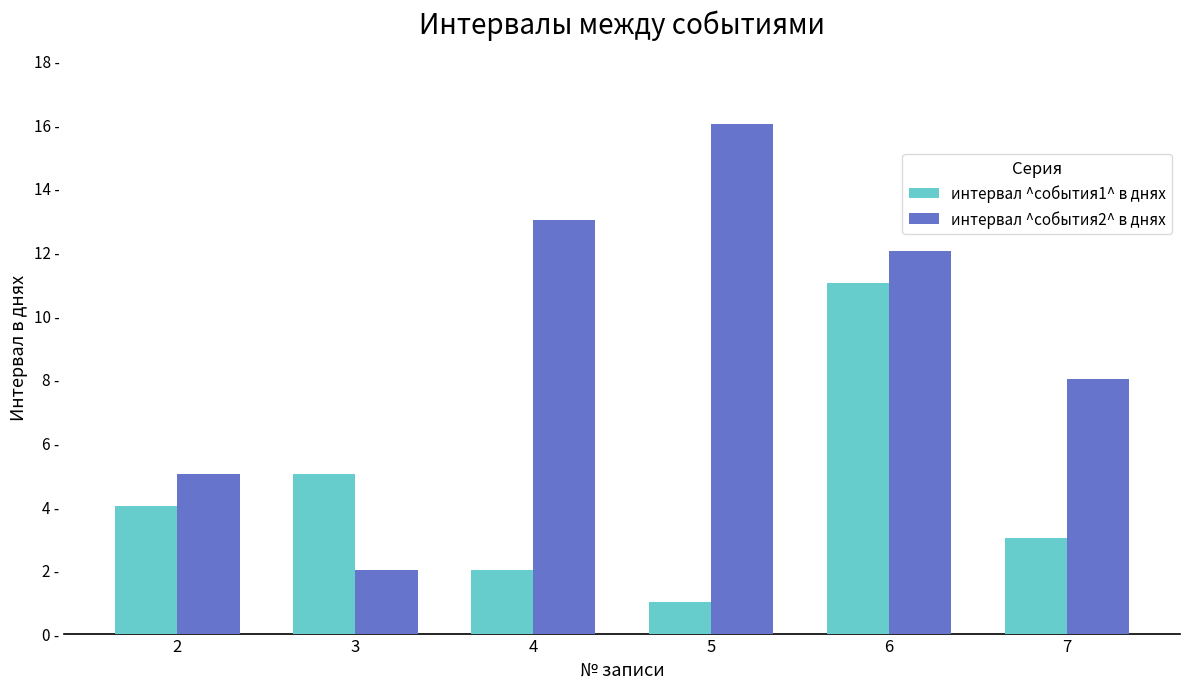

Which series has the widest spread of values?

интервал ^события2^ в днях